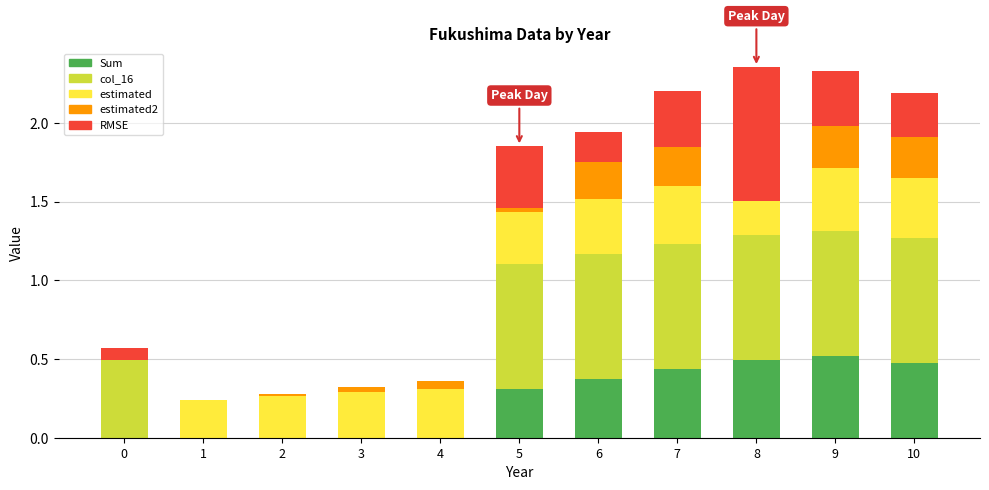

What are all the series names shown in the legend?

Sum, col_16, estimated, estimated2, RMSE